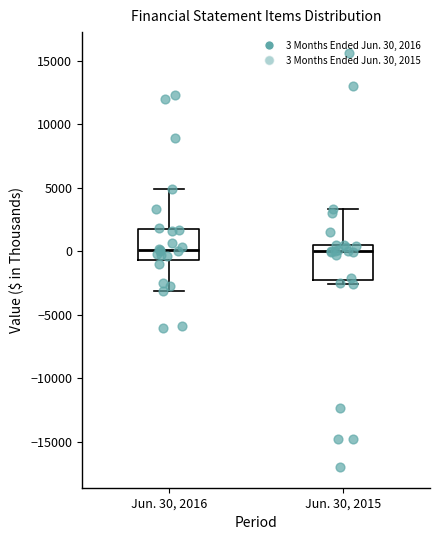

Reading left to right, transcribe this box plot: for each box, give where its median line is, the range the box spans, and where its two whiskers end, as read against the y-axis. The values are not printed on the chart, so give them approximately, as read against the axis.

Jun. 30, 2016: median 0, box -500 to 2000, whiskers -3000 to 5000
Jun. 30, 2015: median 0, box -2500 to 500, whiskers -2500 (just below the box's lower edge) to 3500